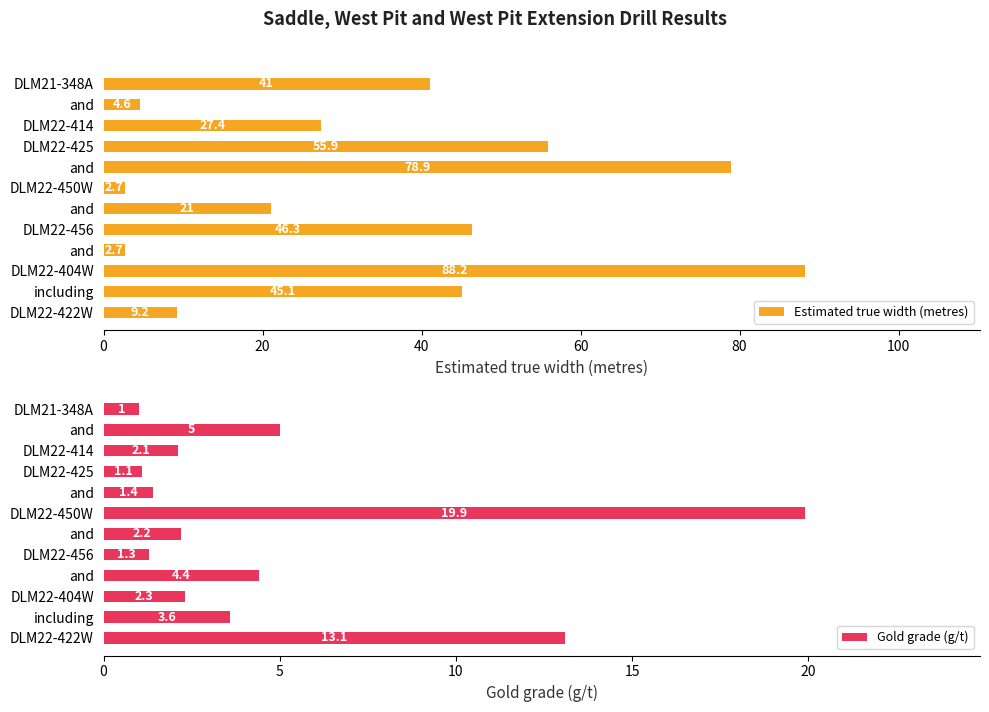

What is the label of the 3rd bar from the right?

DLM22-404W